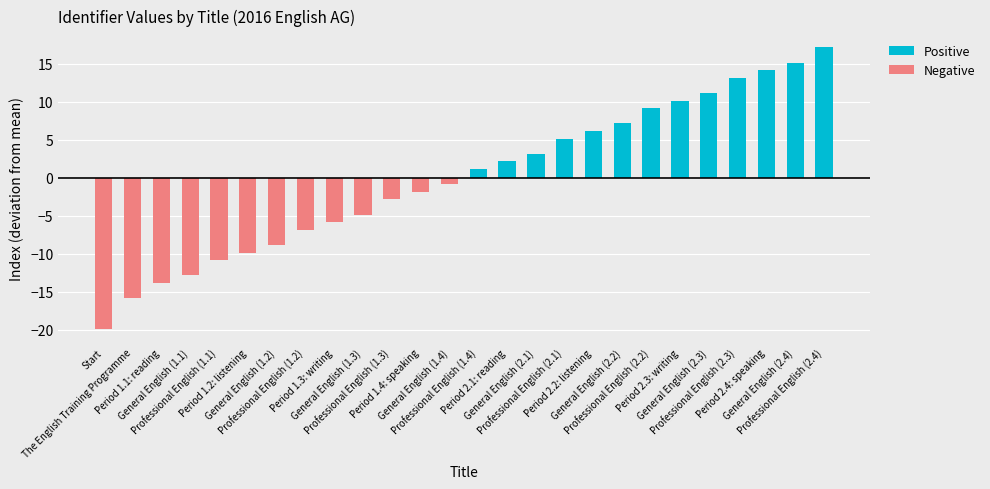

The Positive series shows 9.2 at Professional English (2.2). True or false?

True